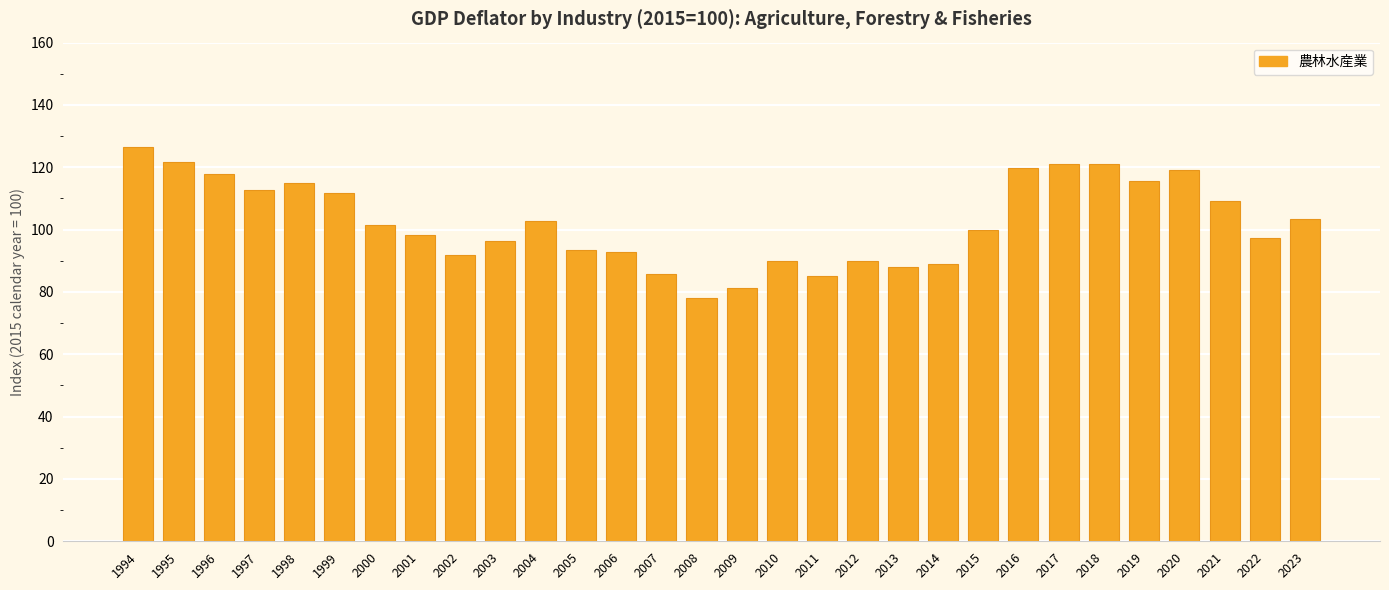

The value at 2017 is 121.1. True or false?

True